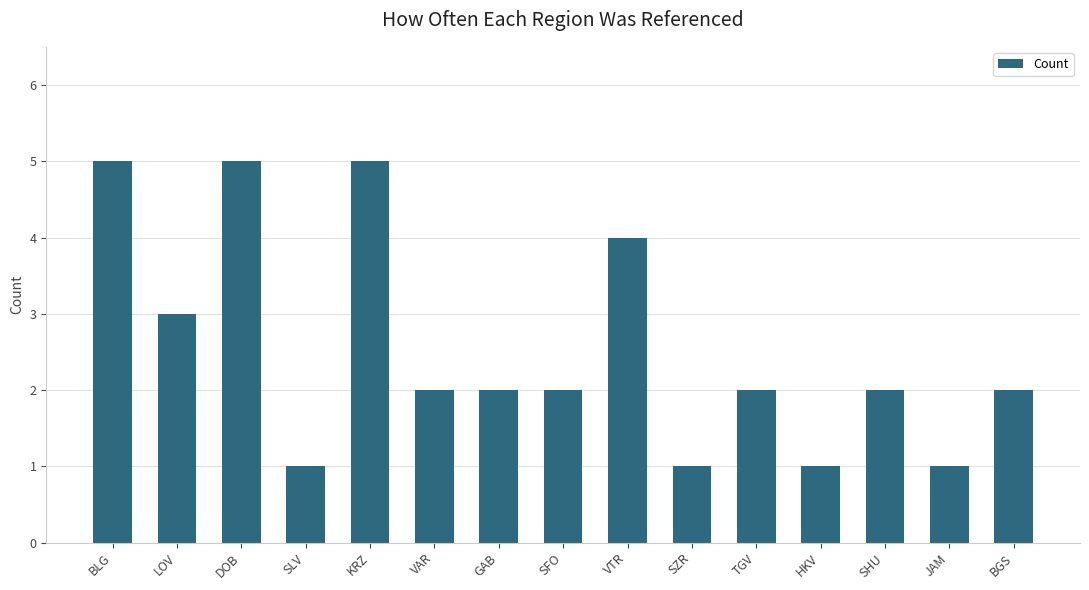

What is the change in value from BLG to GAB?

-3